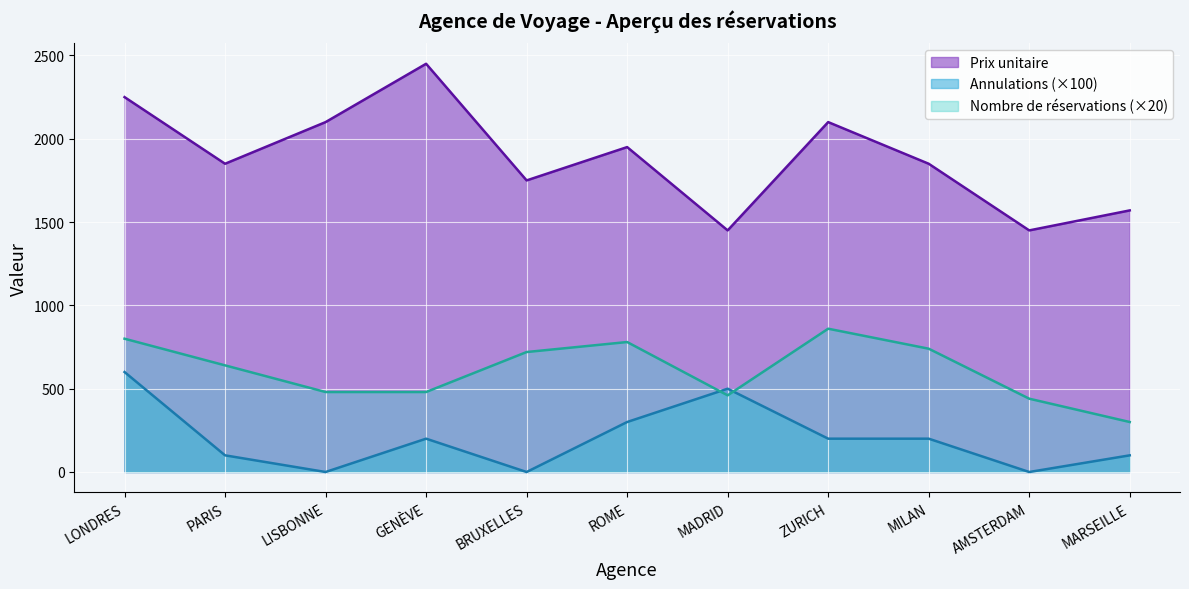

What is the greatest value displayed?

2450